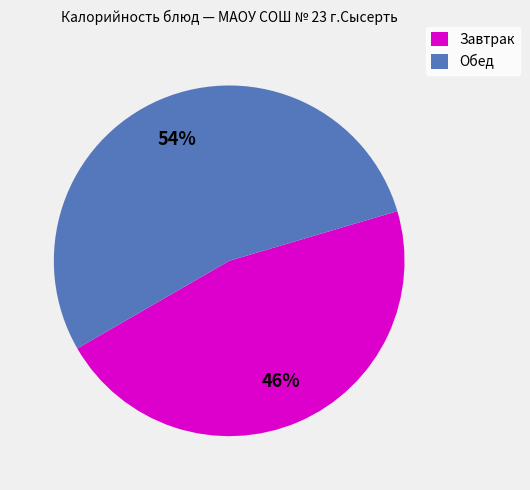

To the nearest percent, what is the difference between the largest and smallest slice percentages?

8%